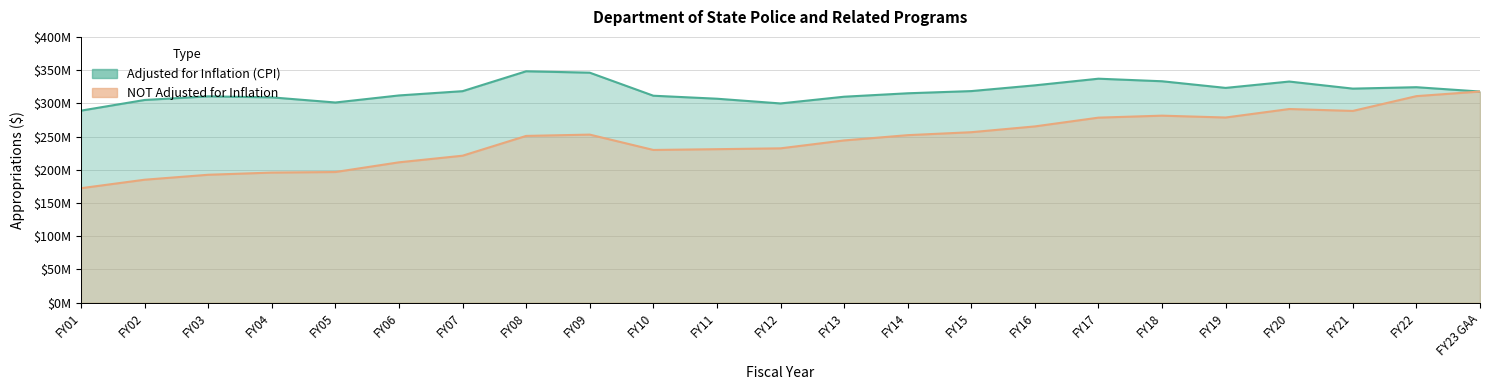

True or false: NOT Adjusted for Inflation has a value of 295094447 at FY01.

False